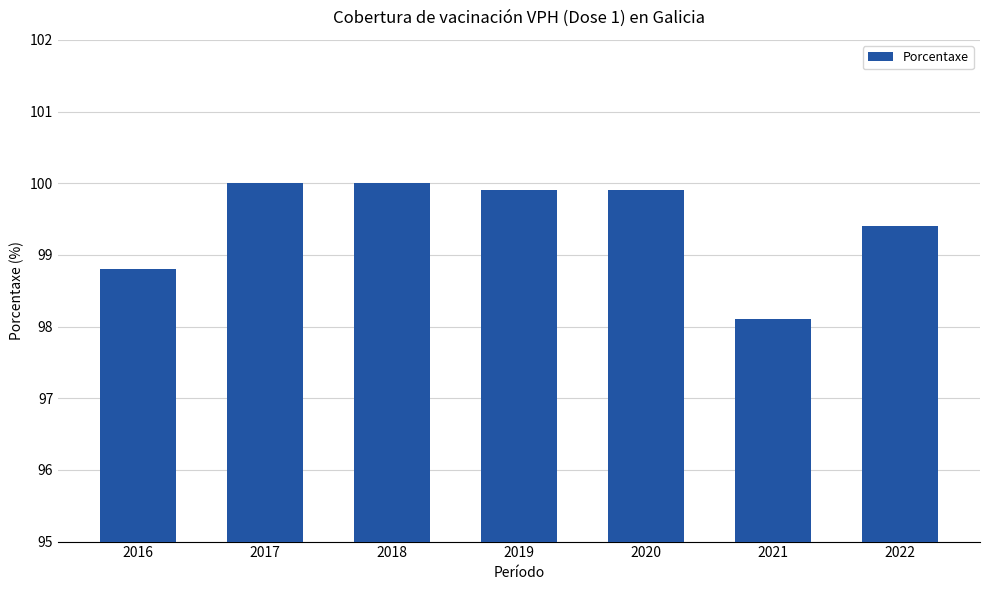

What is the approximate value at 2020?

99.9